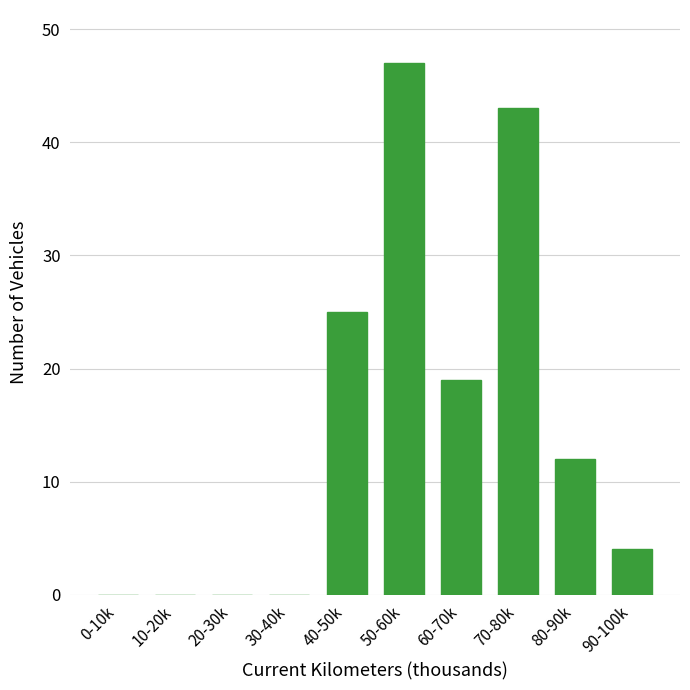

Reading right to left, what are all the values shown in this chart?

90-100k=4	80-90k=12	70-80k=43	60-70k=19	50-60k=47	40-50k=25	30-40k=0	20-30k=0	10-20k=0	0-10k=0